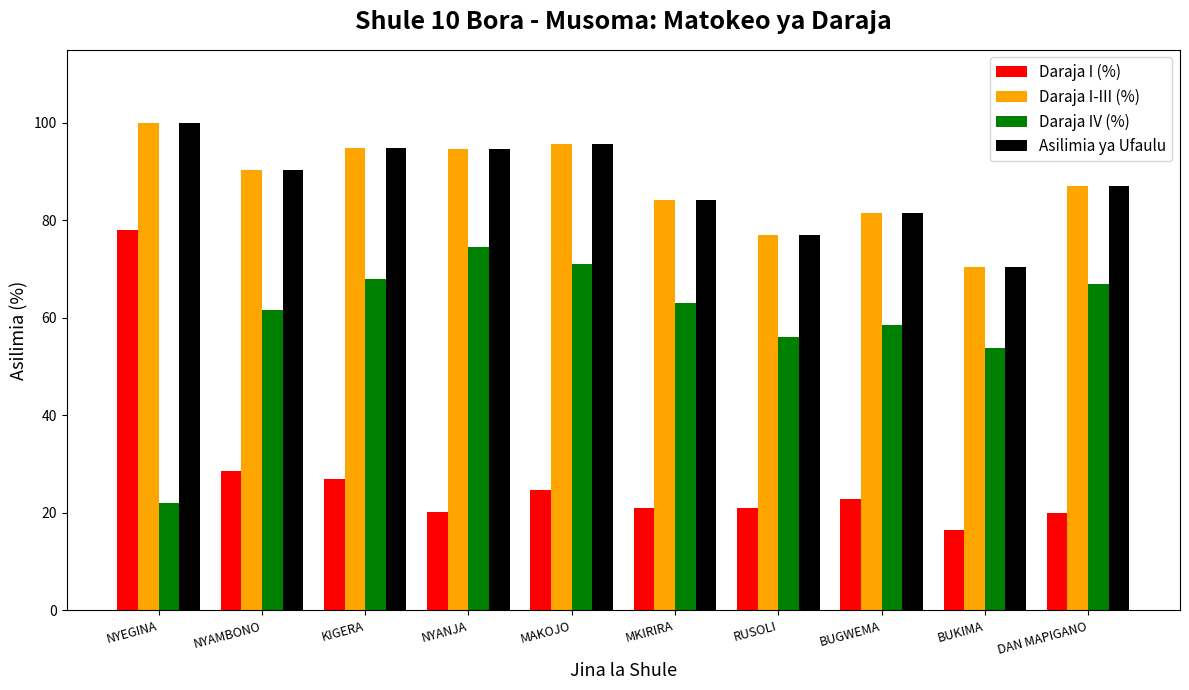

Is the value of Daraja I-III (%) at BUKIMA greater than the value of Daraja IV (%) at BUKIMA?

Yes